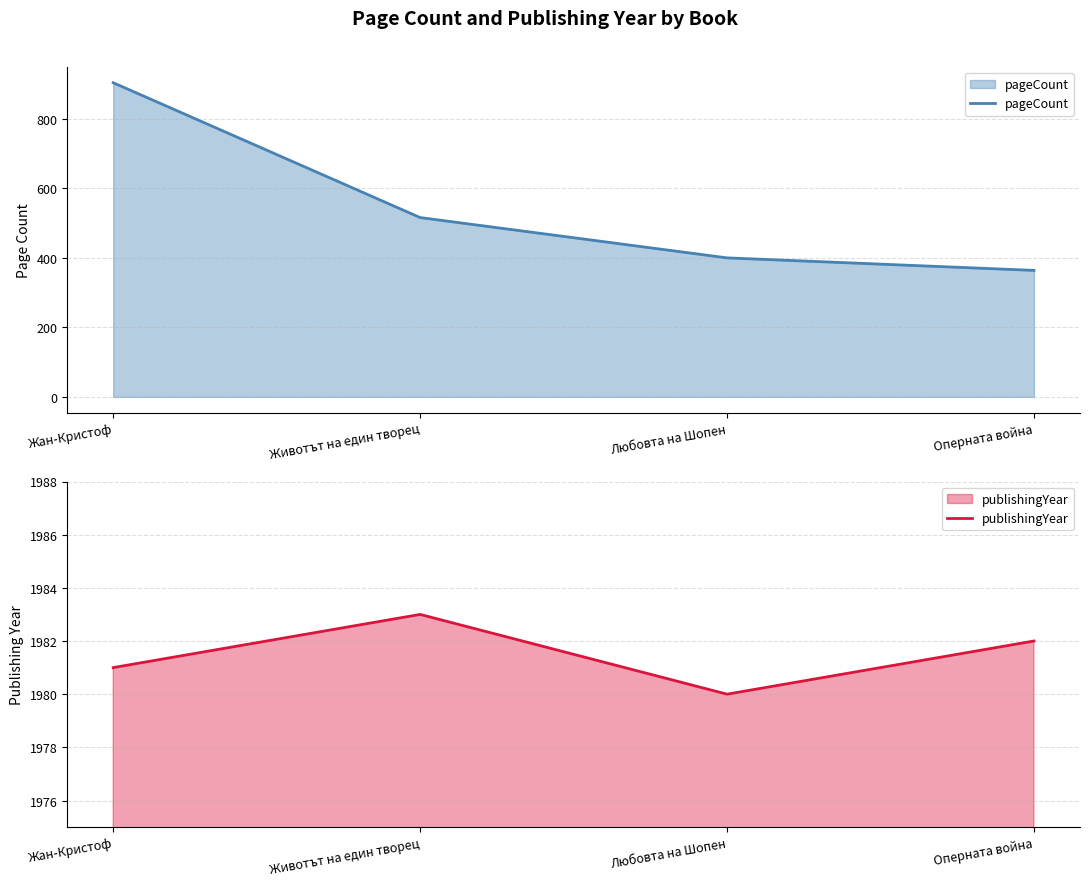

Does the chart have visible grid lines?

Yes